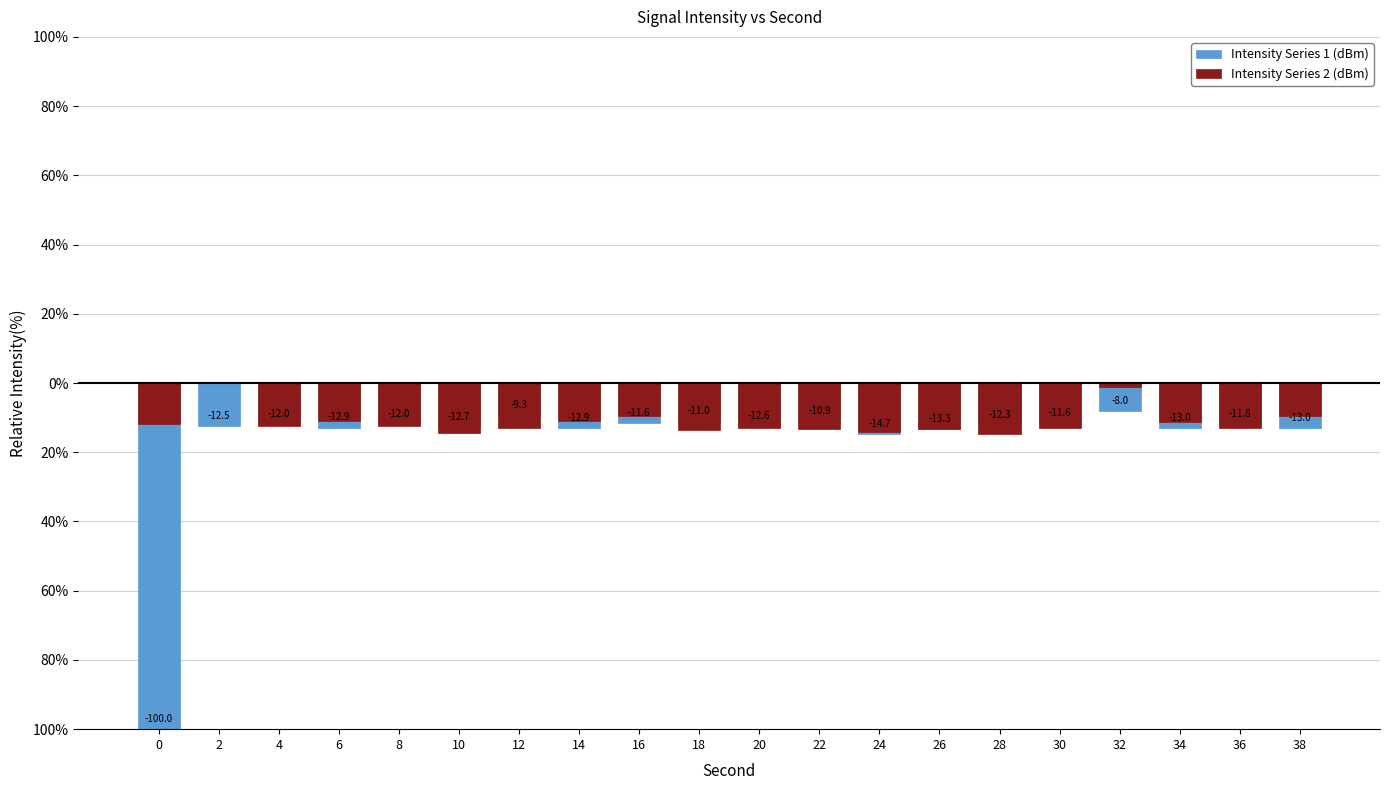

What is the total value across all series at 20?

-25.6